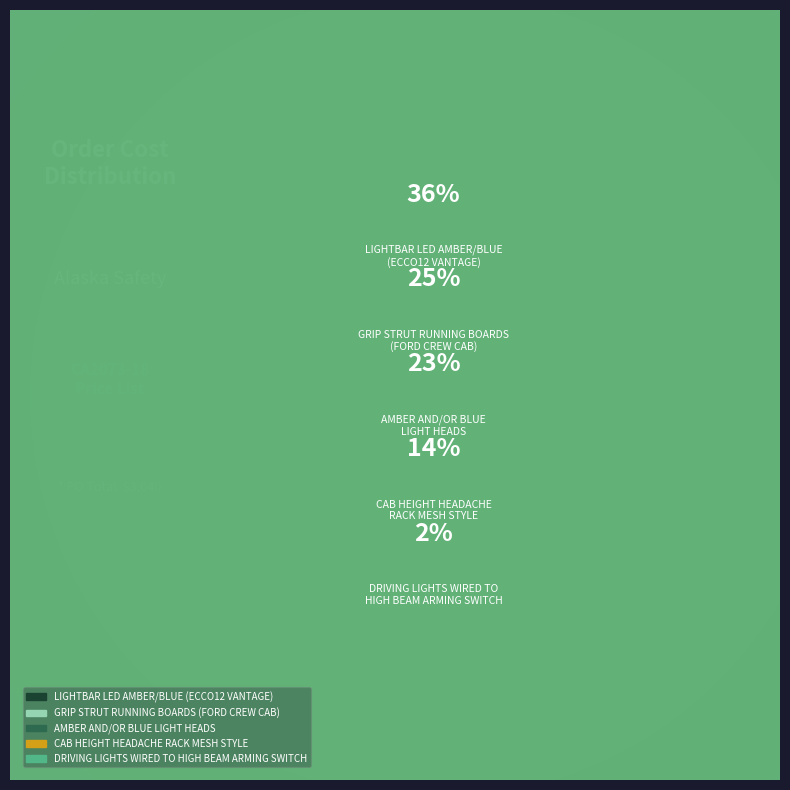

Which slice is the smallest?

DRIVING LIGHTS WIRED TO
HIGH BEAM ARMING SWITCH